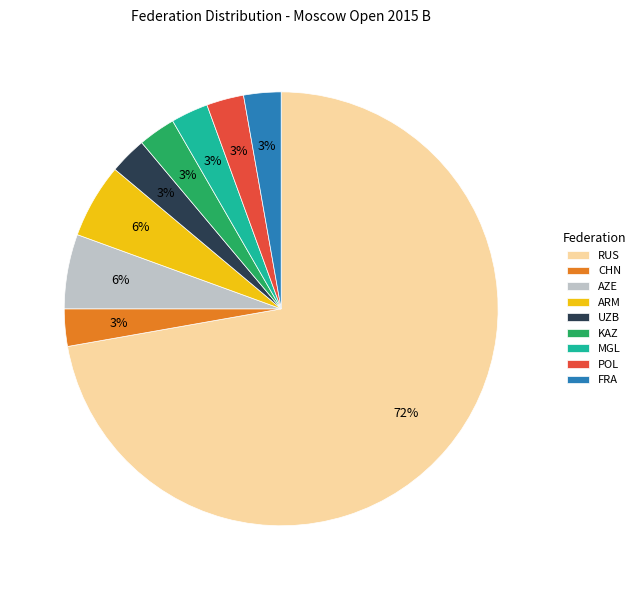

Which slice is the largest?

RUS